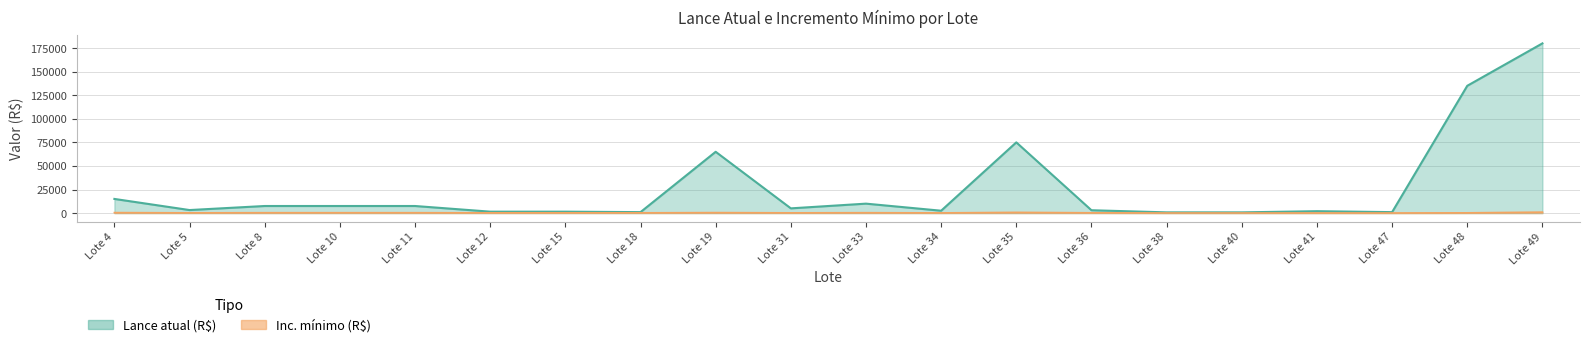

What is the total value across all series at Lote 36?

3300